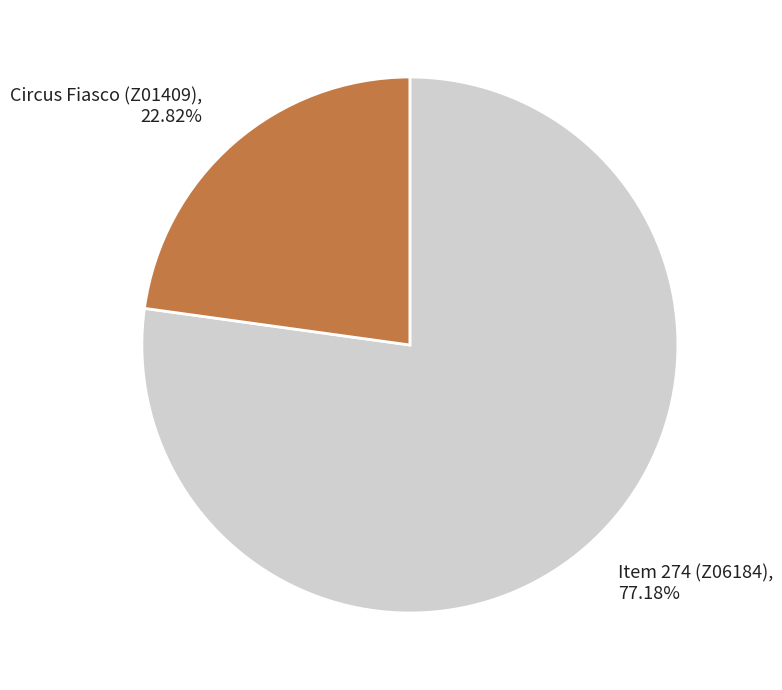

Rank the categories by value from highest to lowest.

Item 274 (Z06184), Circus Fiasco (Z01409)